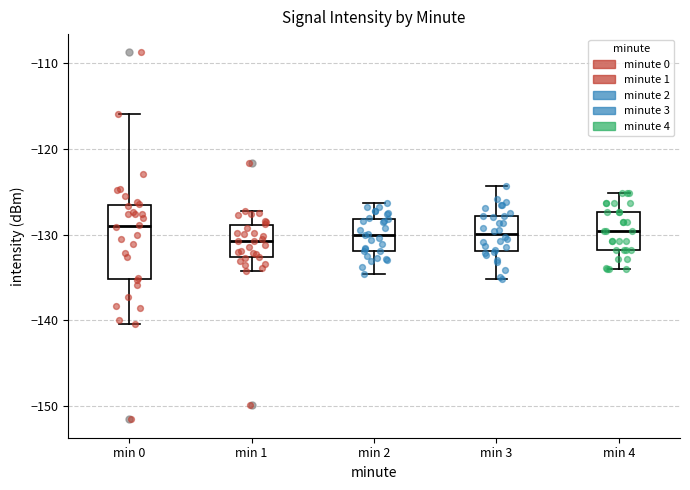

Reading left to right, read every box against the y-axis: the position of its median line, the range the box covers, and the ends of its whiskers. The values are not printed on the chart, so give them approximately, as read against the axis.

min 0: median -129, box -135 to -127, whiskers -140 to -116
min 1: median -131, box -133 to -129, whiskers -134 to -127
min 2: median -130, box -132 to -128, whiskers -135 to -126
min 3: median -130, box -132 to -128, whiskers -135 to -124
min 4: median -130, box -132 to -127, whiskers -134 to -125